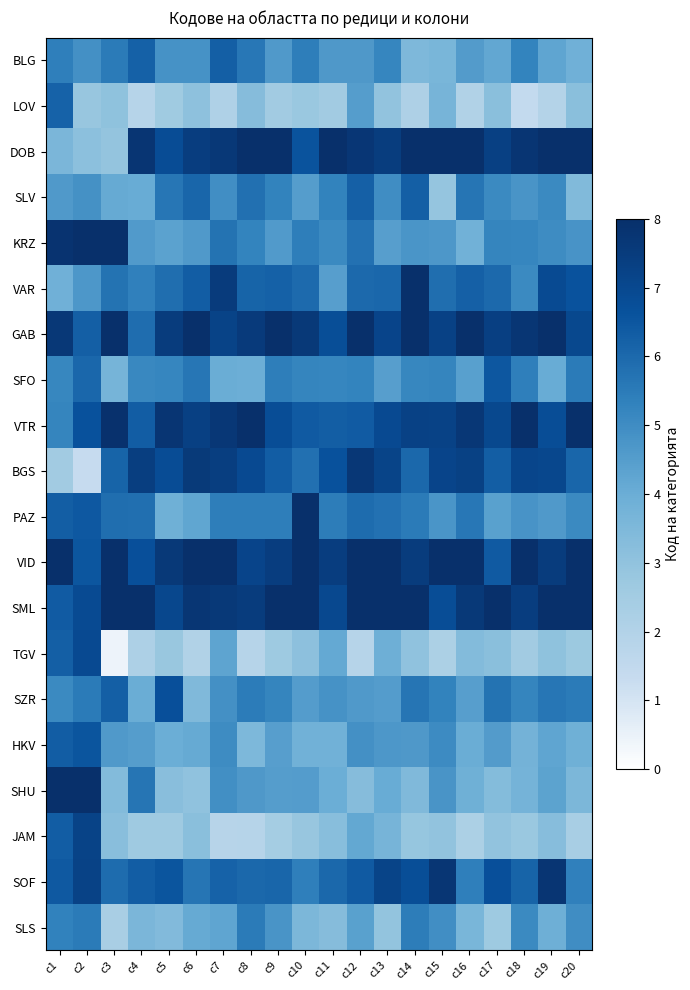

Which series has the widest spread of values?

TGV